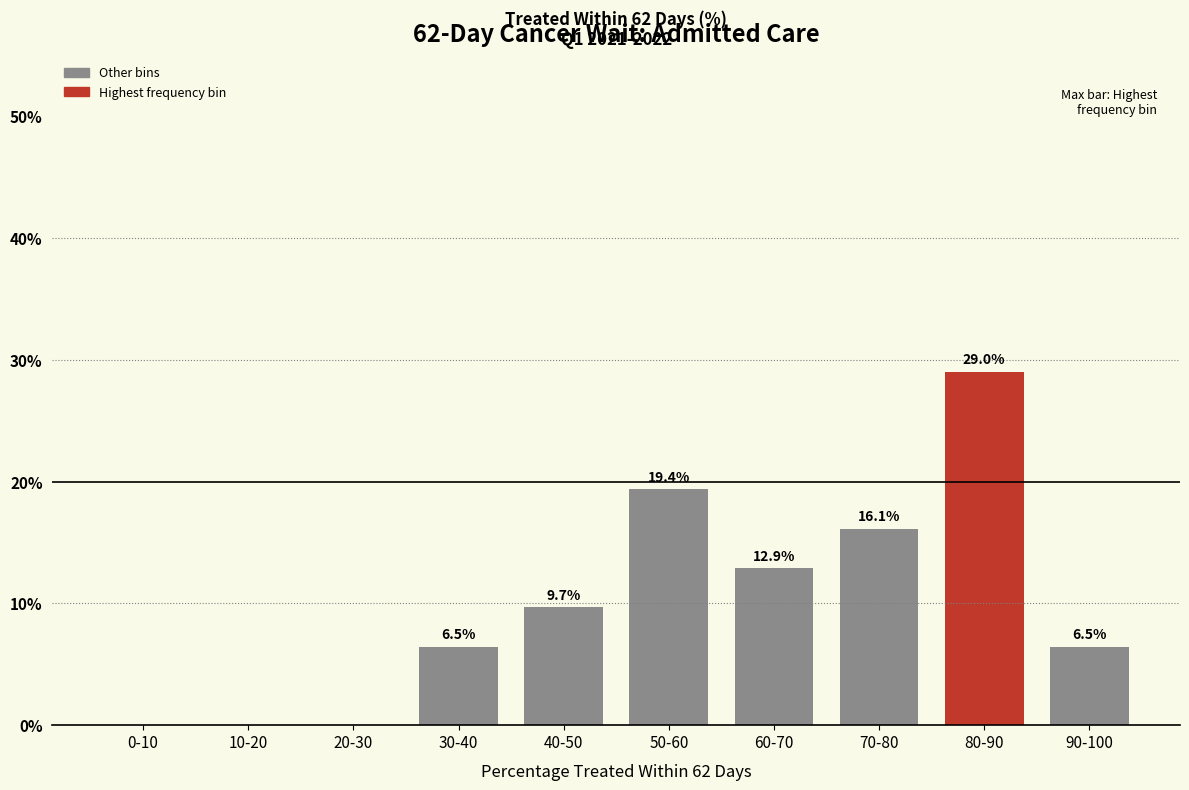

Which label corresponds to the largest value in the chart?

80-90